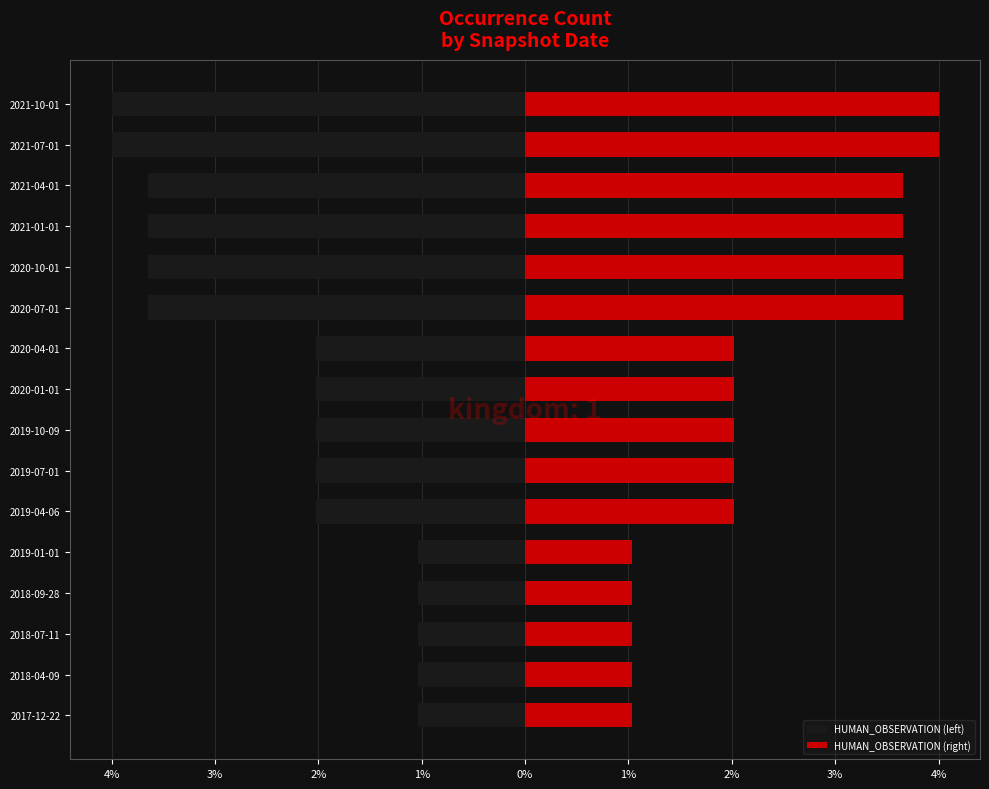

How many groups of bars are there?

16